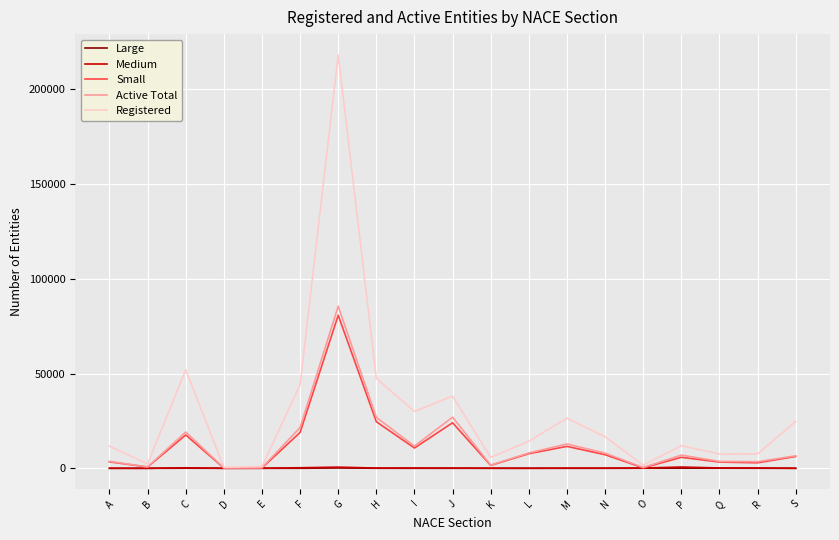

Is the value of Registered at F greater than the value of Small at F?

Yes